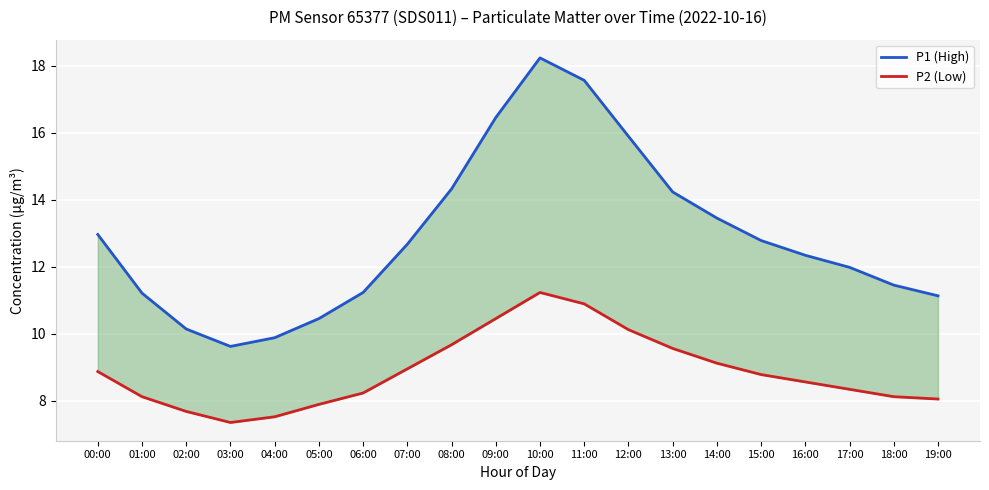

The value of P1 (High) at 18:00 is 15.5. True or false?

False